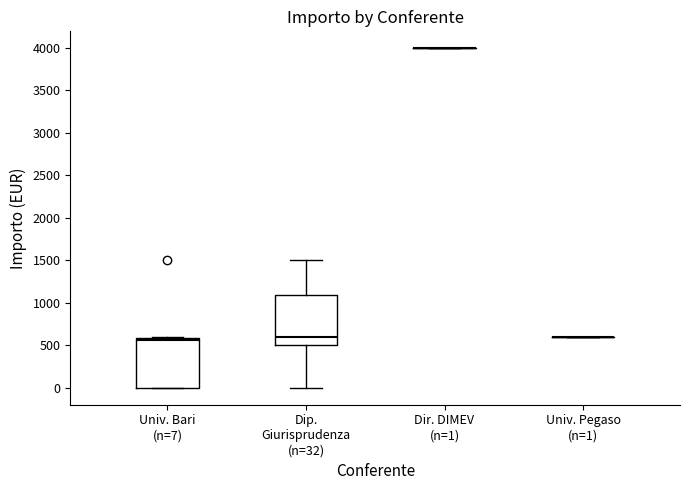

Reading left to right, transcribe this box plot: for each box, give where its median line is, the range the box spans, and where its two whiskers end, as read against the y-axis. The values are not printed on the chart, so give them approximately, as read against the axis.

Univ. Bari (n=7): median 550, box 0 to 600, whiskers 0 to 600 (just above the box's upper edge)
Dip. Giurisprudenza (n=32): median 600, box 500 to 1100, whiskers 0 to 1500
Dir. DIMEV (n=1): box collapsed to a line at 4000, whiskers 4000 to 4000
Univ. Pegaso (n=1): box collapsed to a line at 600, whiskers 600 to 600